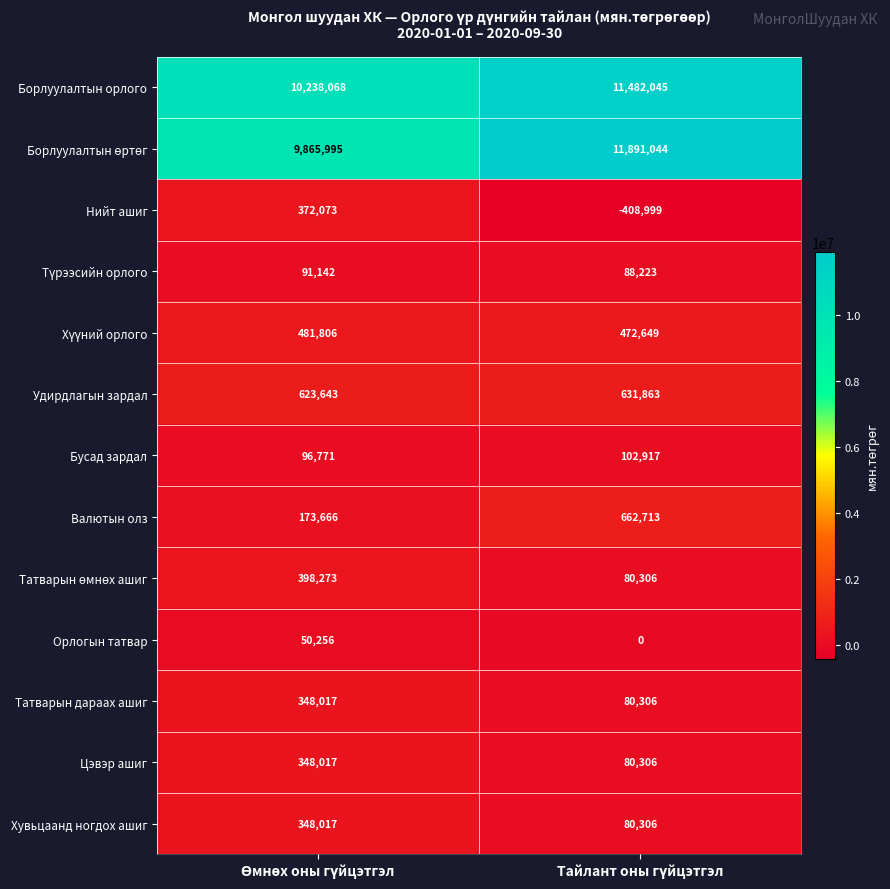

What is the difference between the maximum and minimum values in the Валютын олз series?

489047